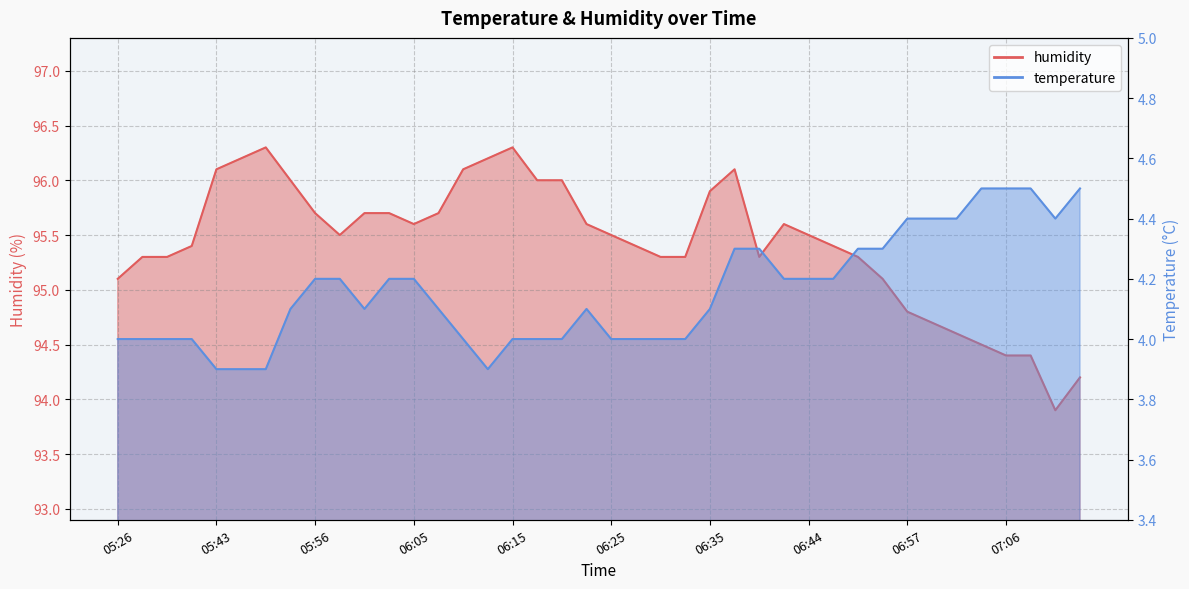

How many data points in humidity are above 95?

32